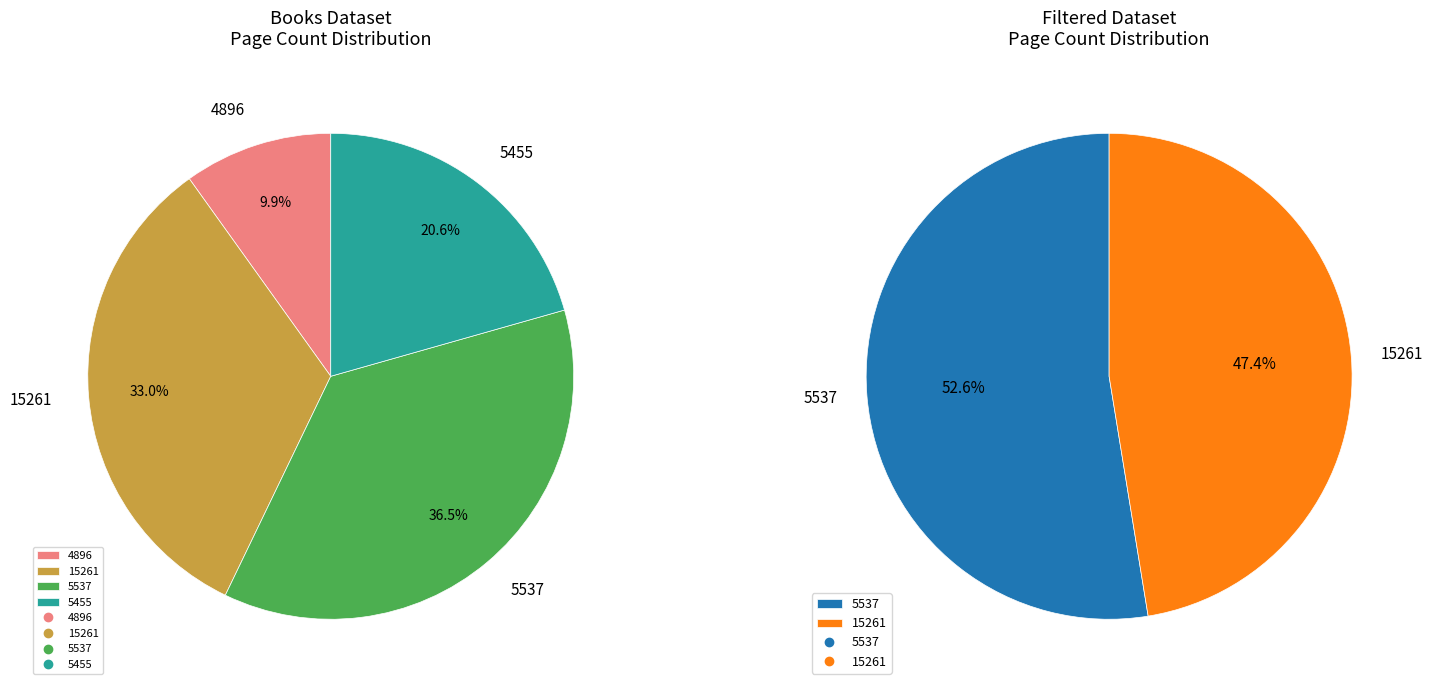

True or false: 4896 accounts for 10% of the total.

True